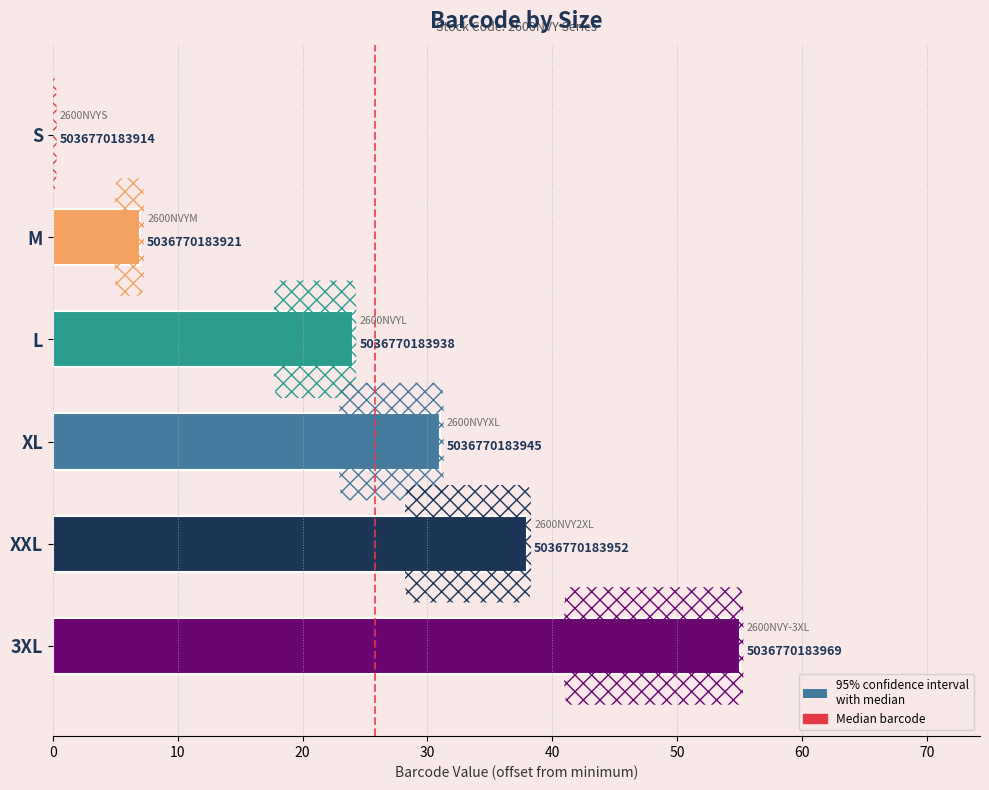

Are the bars horizontal?

Yes